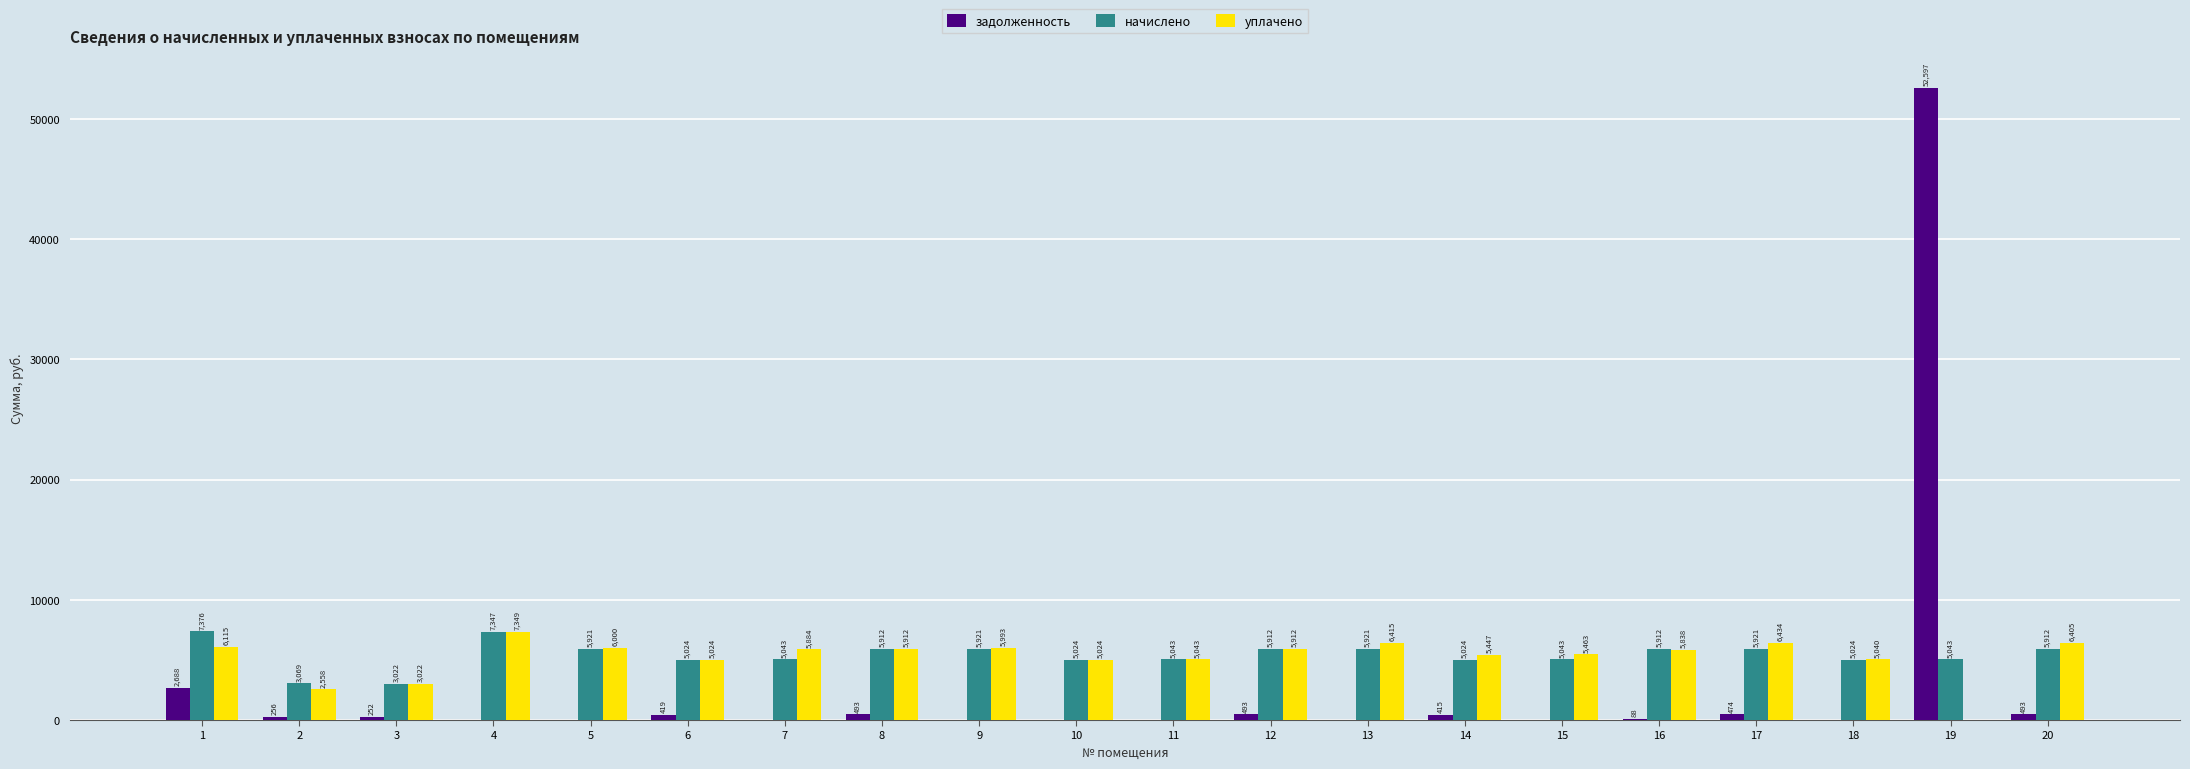

Read the начислено value at 2.

3069.4